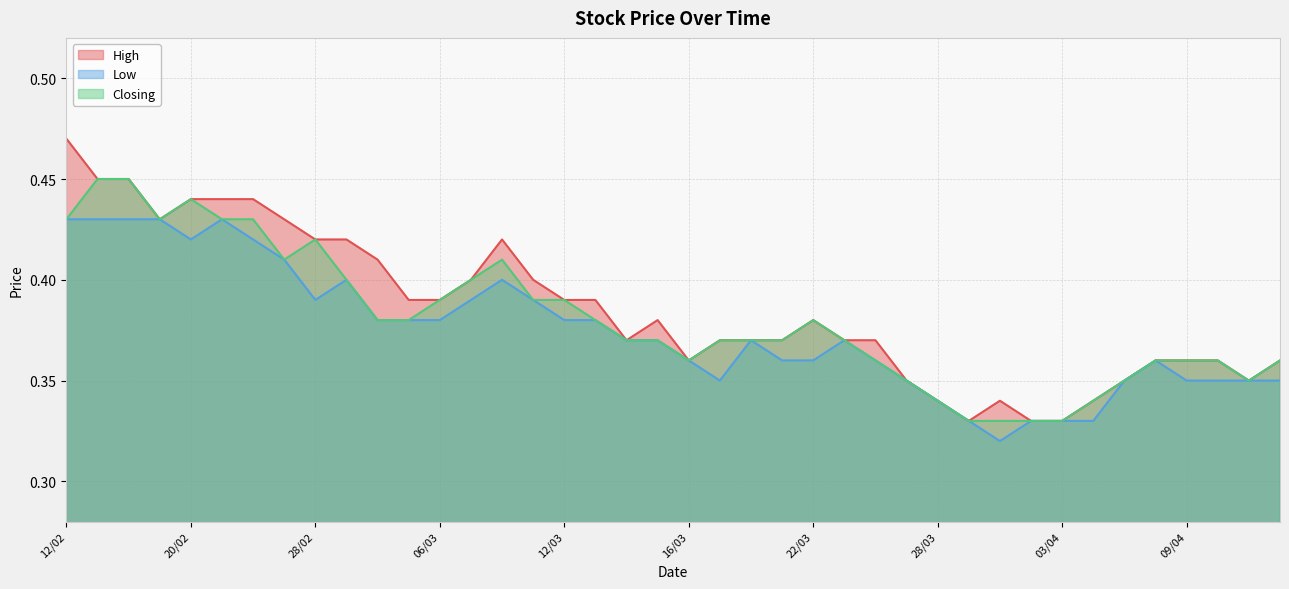

How many lines are shown in the chart?

3